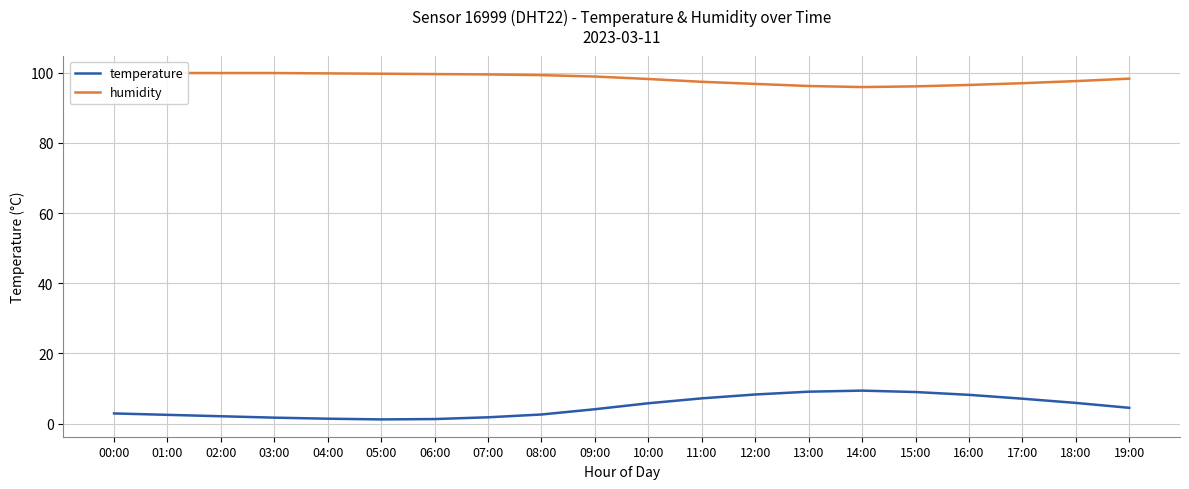

At which category is the sum across all series the highest?

14:00